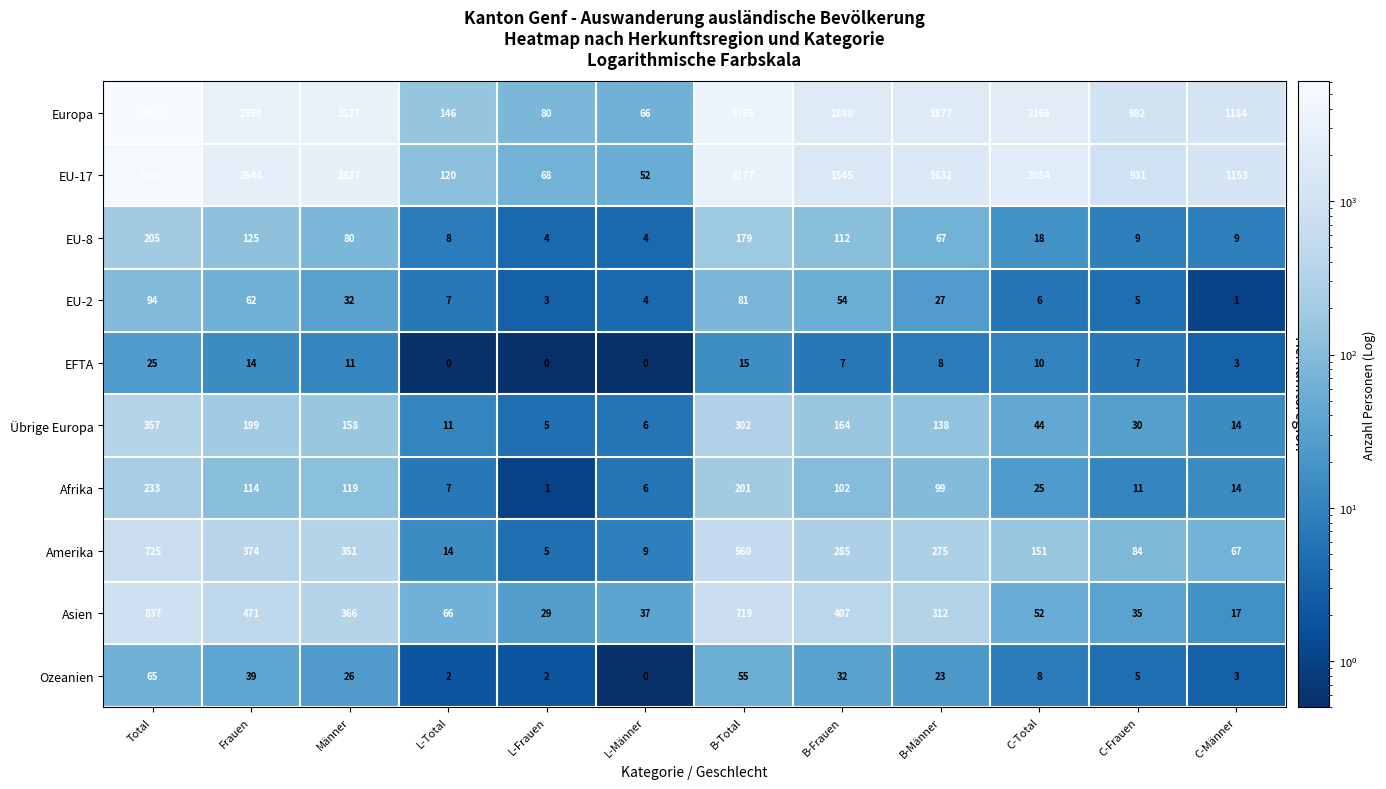

Is it true that Afrika equals 11 at L-Männer?

False